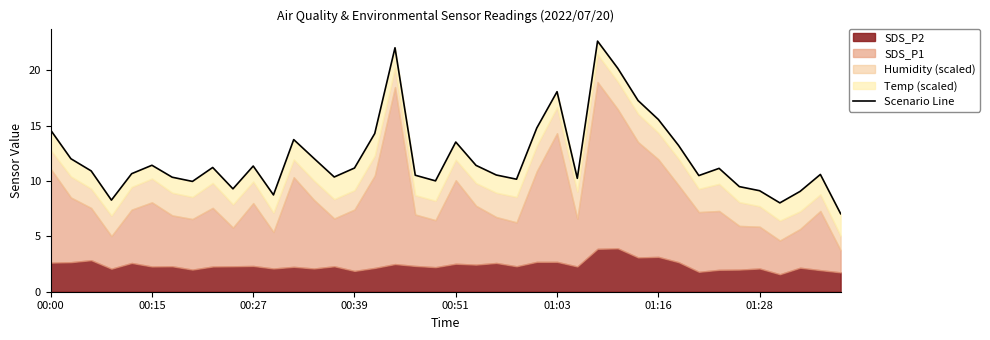

The chart shows a value of 10.4 at 14. True or false?

True